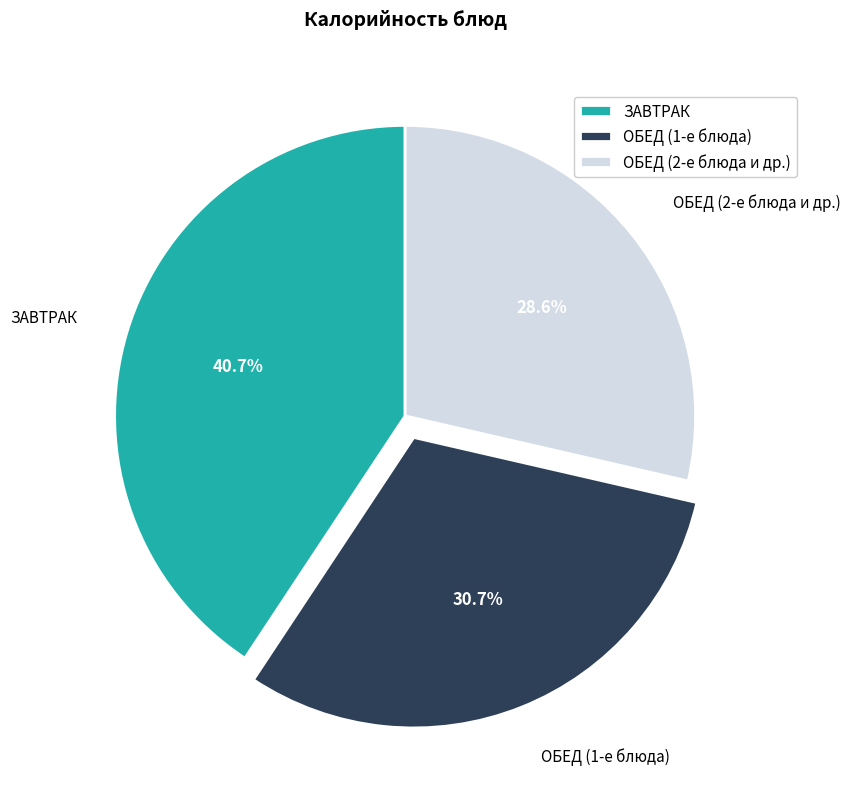

How many slices are in this pie chart?

3